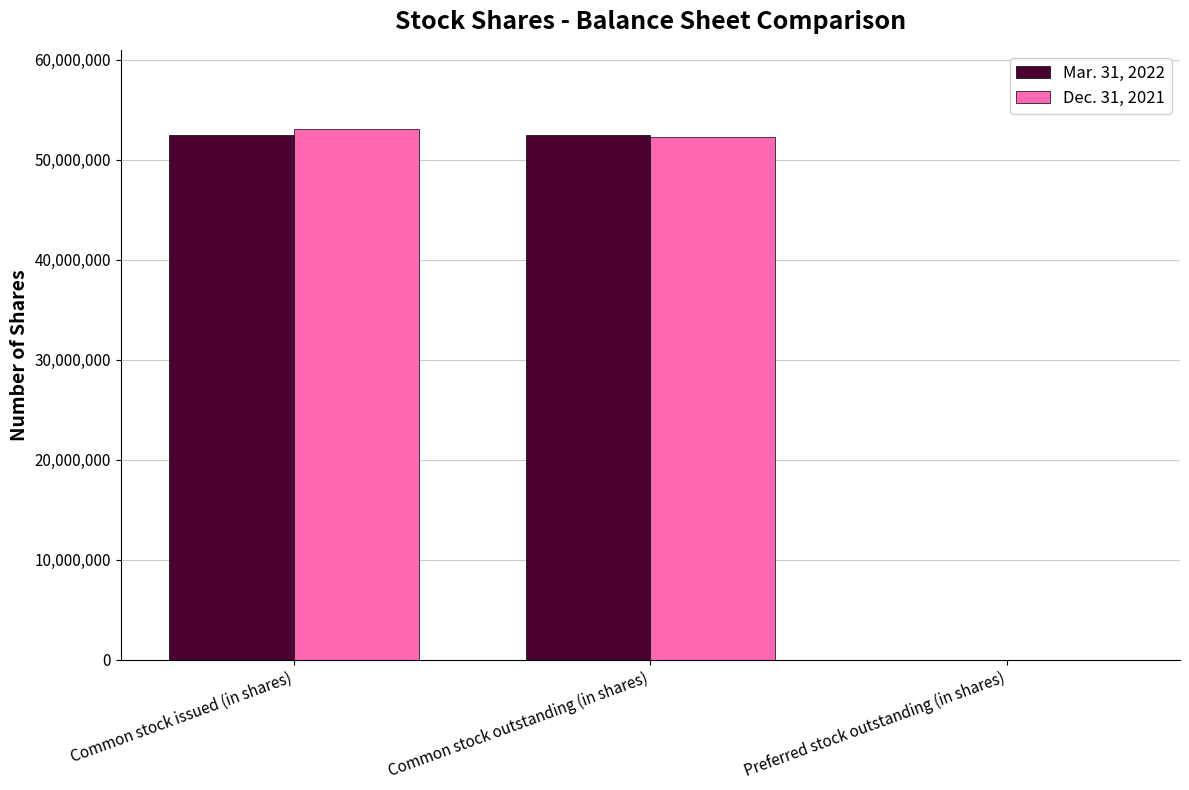

The Dec. 31, 2021 series shows 79942570 at Common stock issued (in shares). True or false?

False